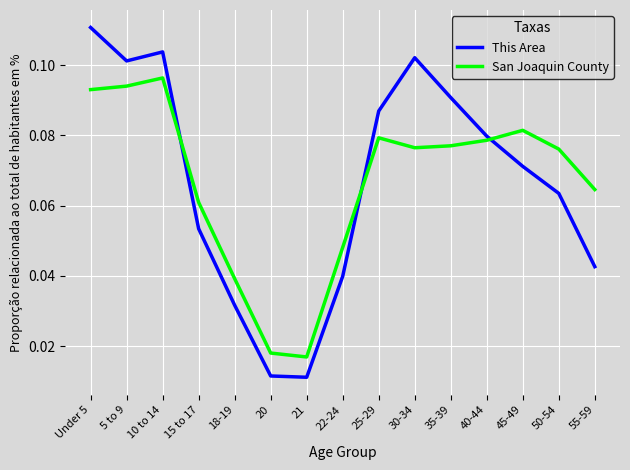

What is the sum of the This Area values at Under 5 and 5 to 9?

0.2